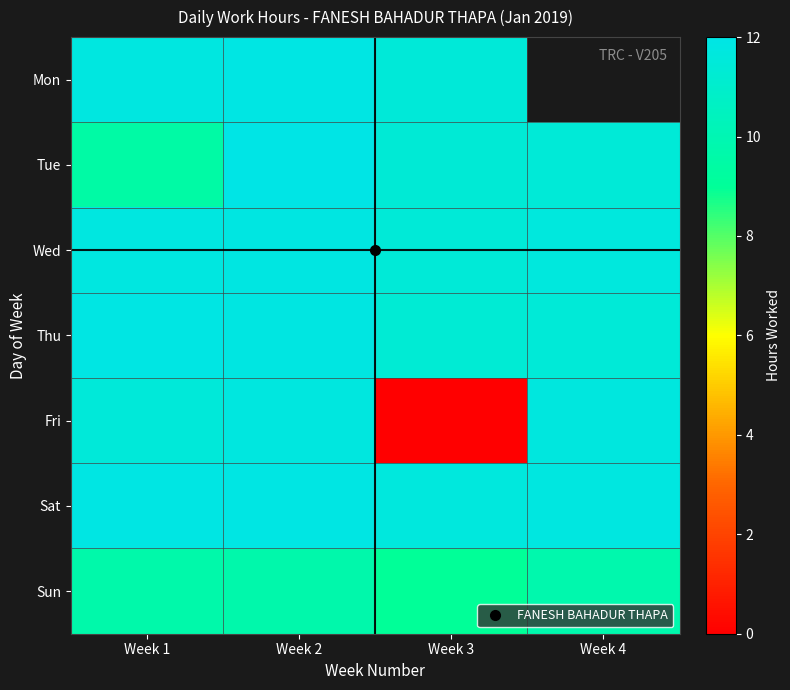

What is the average value of the Sat series?

11.8